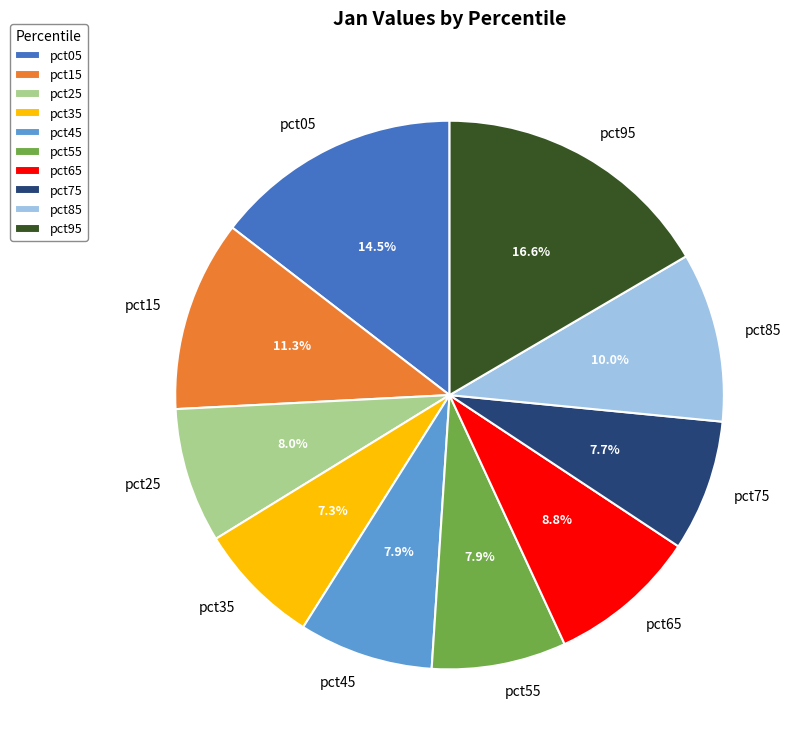

What is the largest slice in the pie chart?

pct95